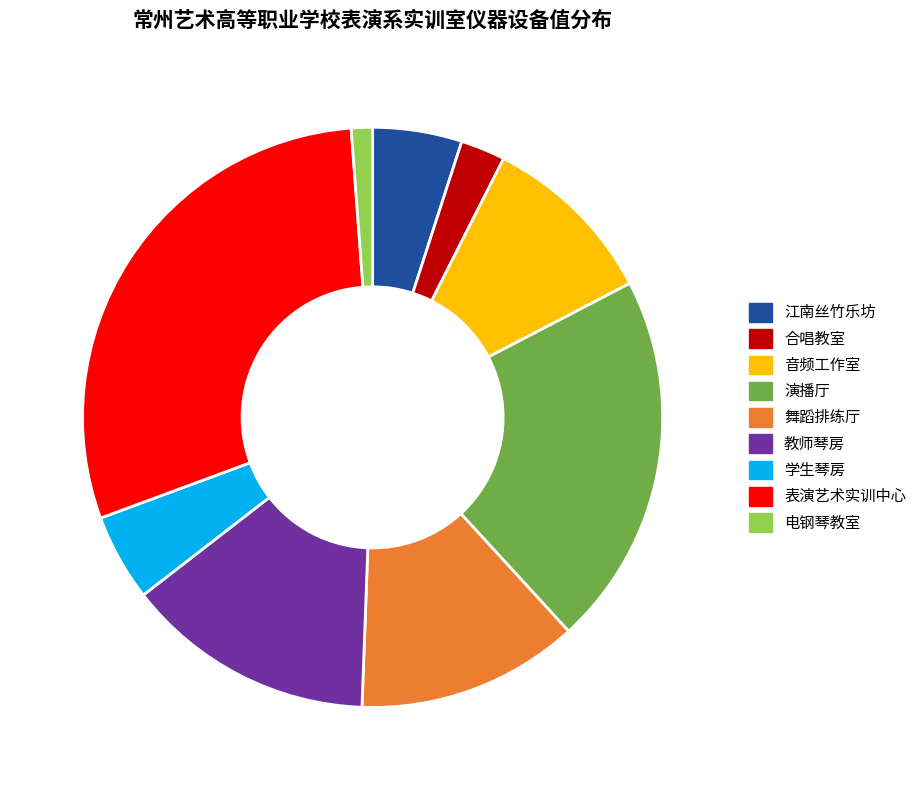

Is 学生琴房 the majority of the pie?

No